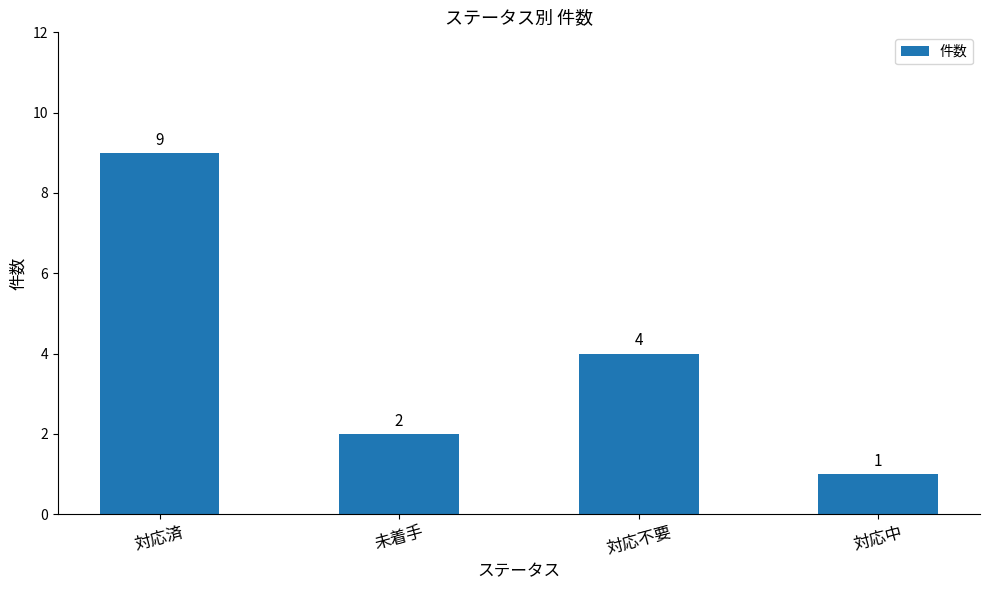

What is the label of the 1st bar from the left?

対応済